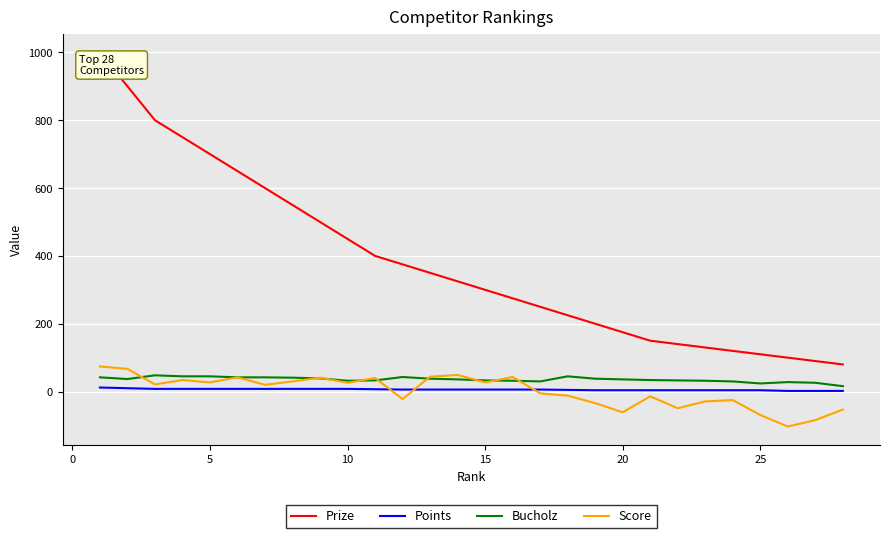

True or false: Prize and Points intersect in this chart.

False